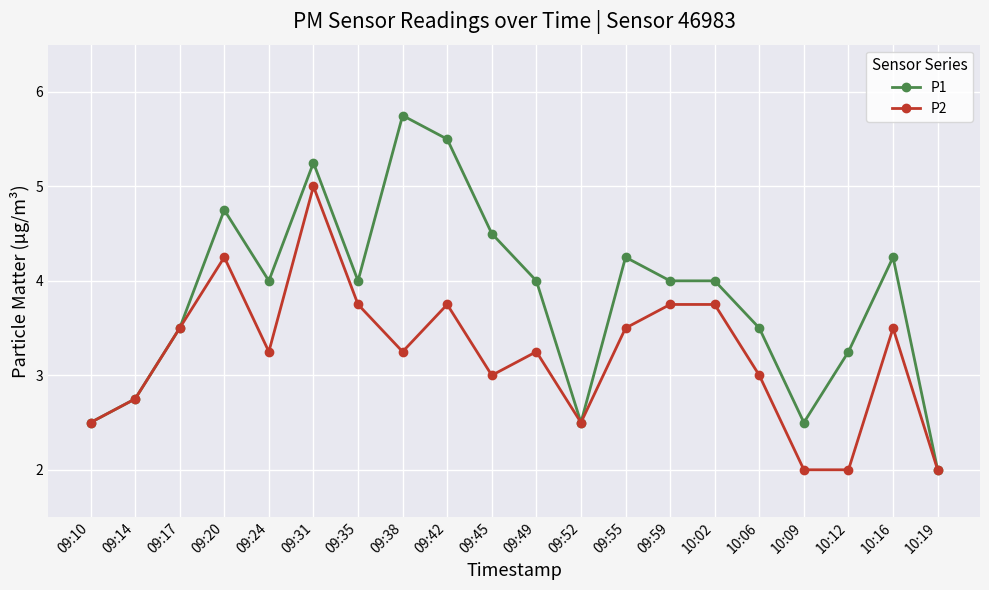

What is the maximum value shown in the chart?

5.8